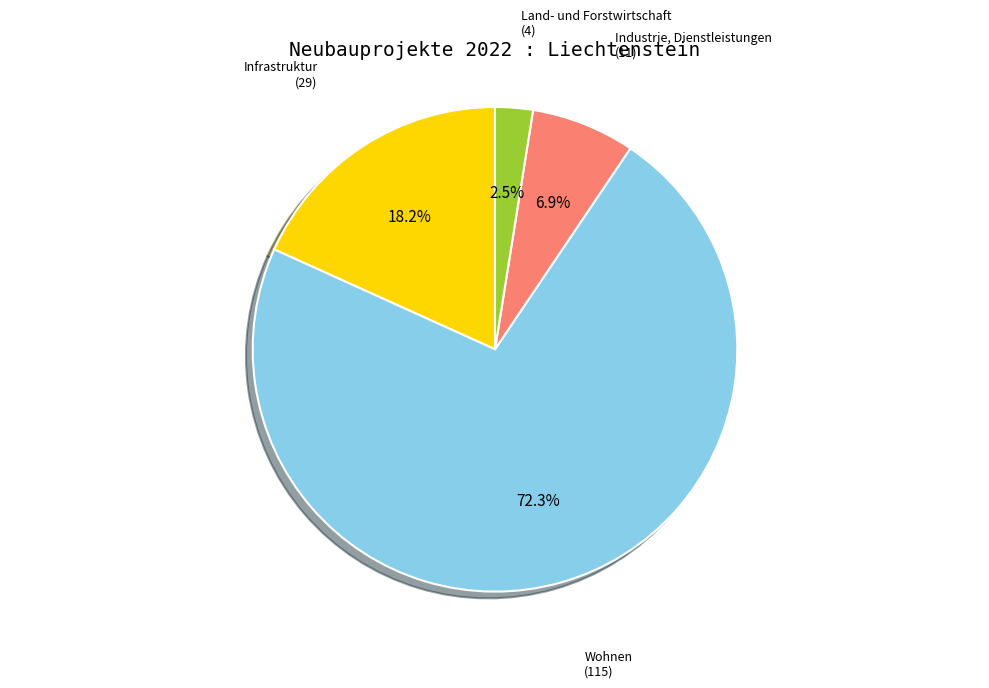

To the nearest percent, what is the average slice percentage?

25%